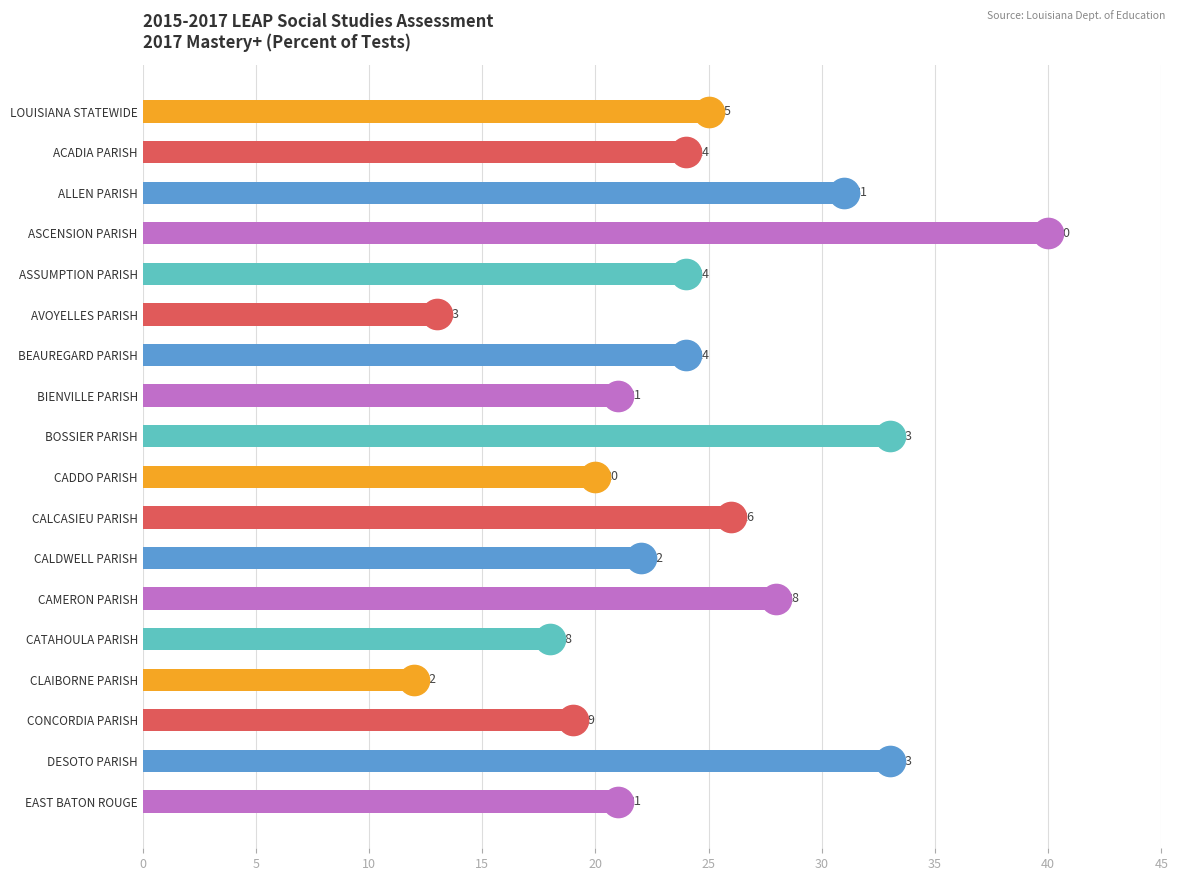

Reading top to bottom, what are all the values shown in this chart?

25	24	31	40	24	13	24	21	33	20	26	22	28	18	12	19	33	21